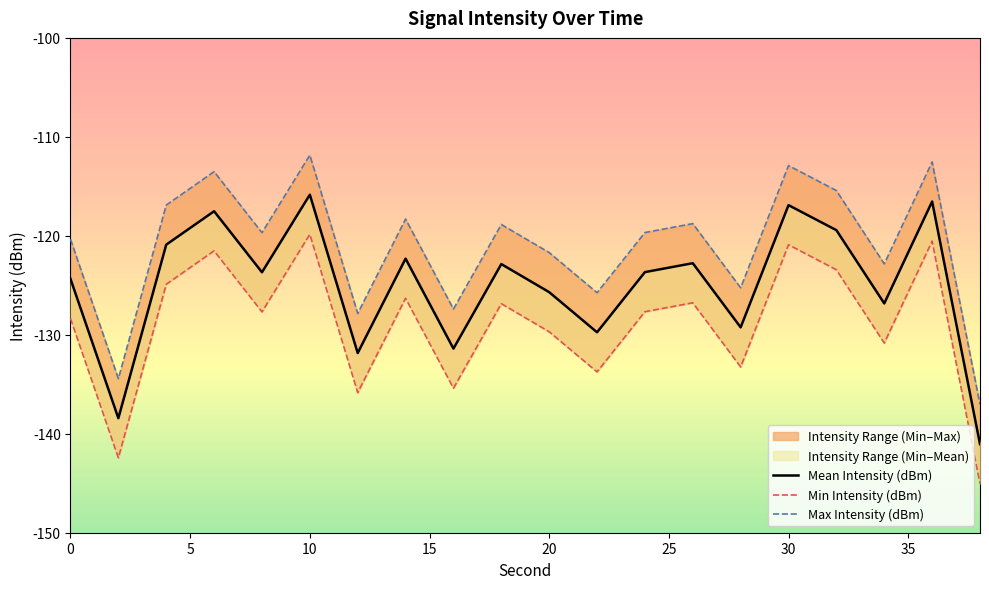

What is the sum of all Max Intensity (dBm) values?

-2421.0